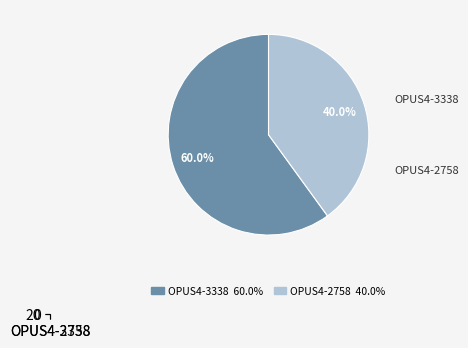

To the nearest percent, what is the difference between the OPUS4-3338 and OPUS4-2758 slice percentages?

20%